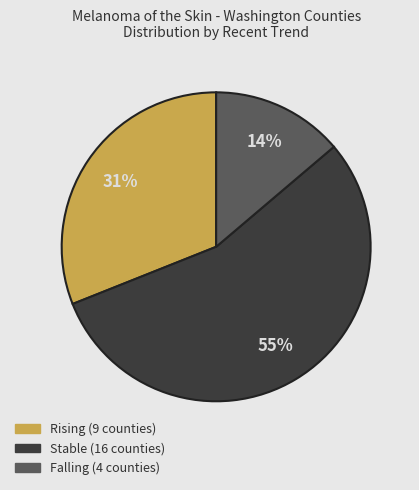

Is there any slice that represents more than half of the pie?

Yes